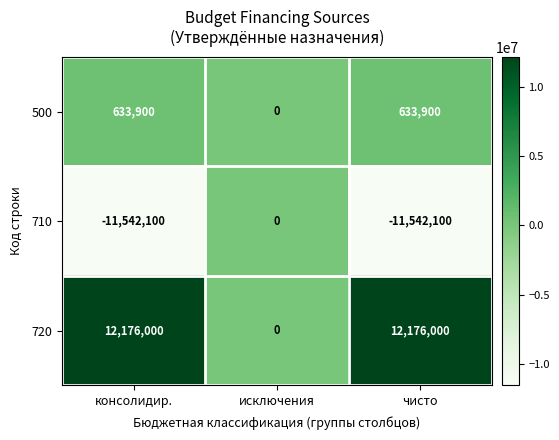

The 710 series shows -11542100 at чисто. True or false?

True